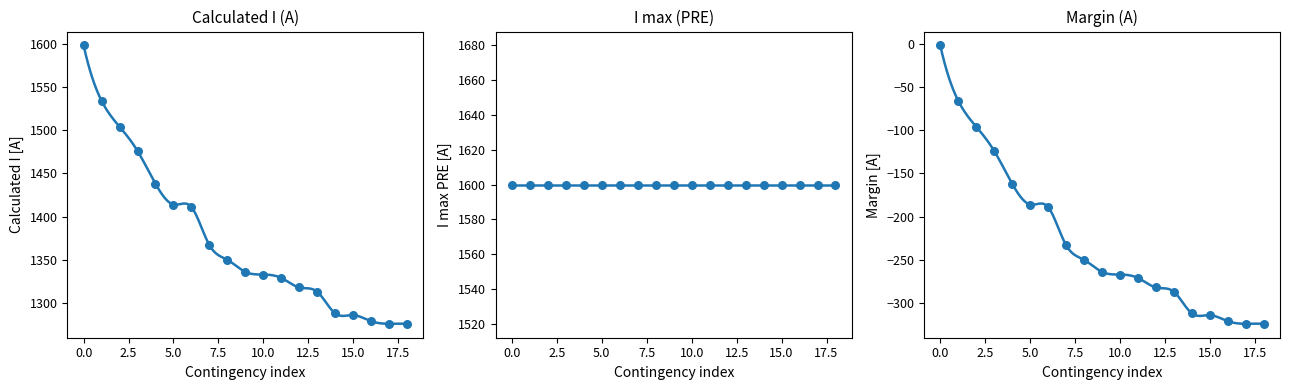

What are all the series names shown in the legend?

Calculated I (A), I max (PRE), Margin (A)